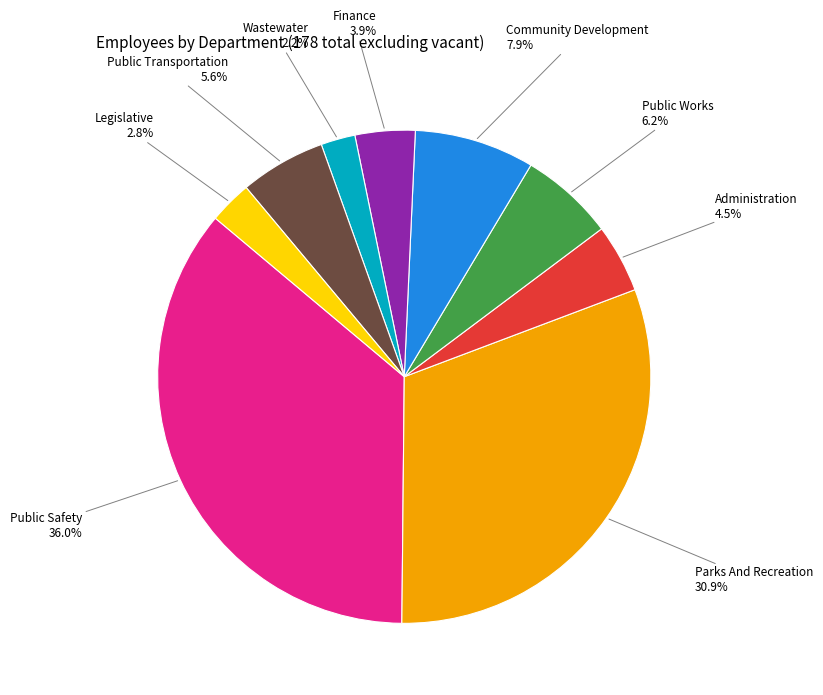

Count the number of slices in the pie.

9